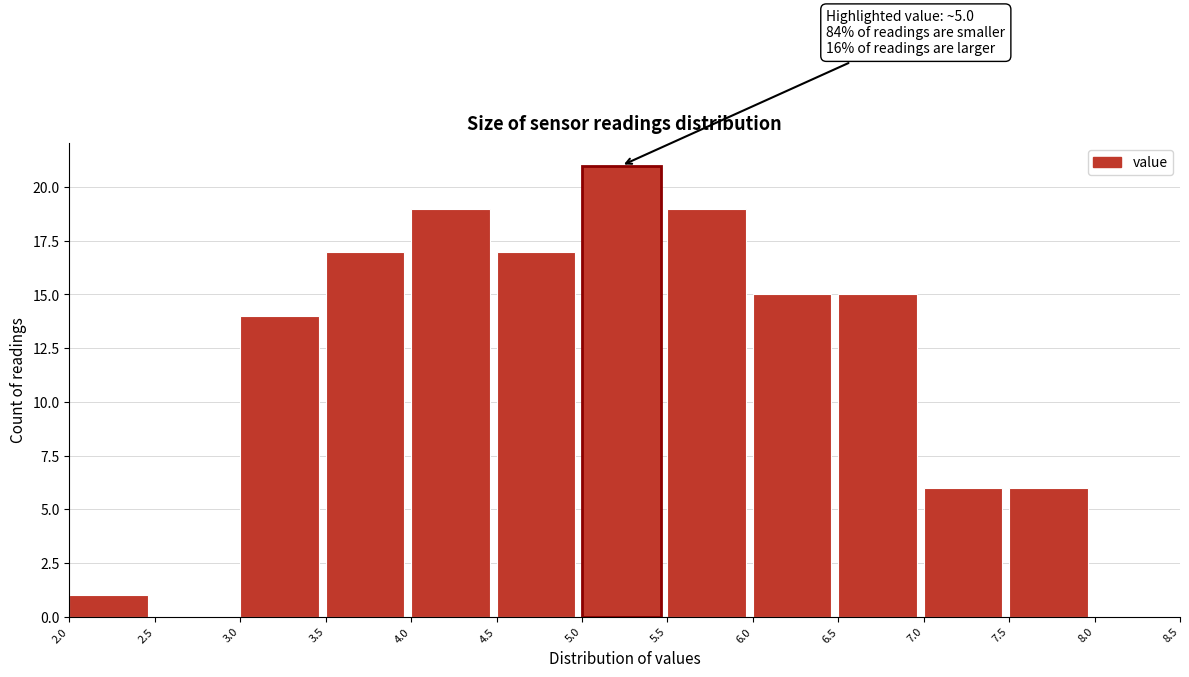

Over which range of the x-axis is the bar tallest?

5.0 to 5.5